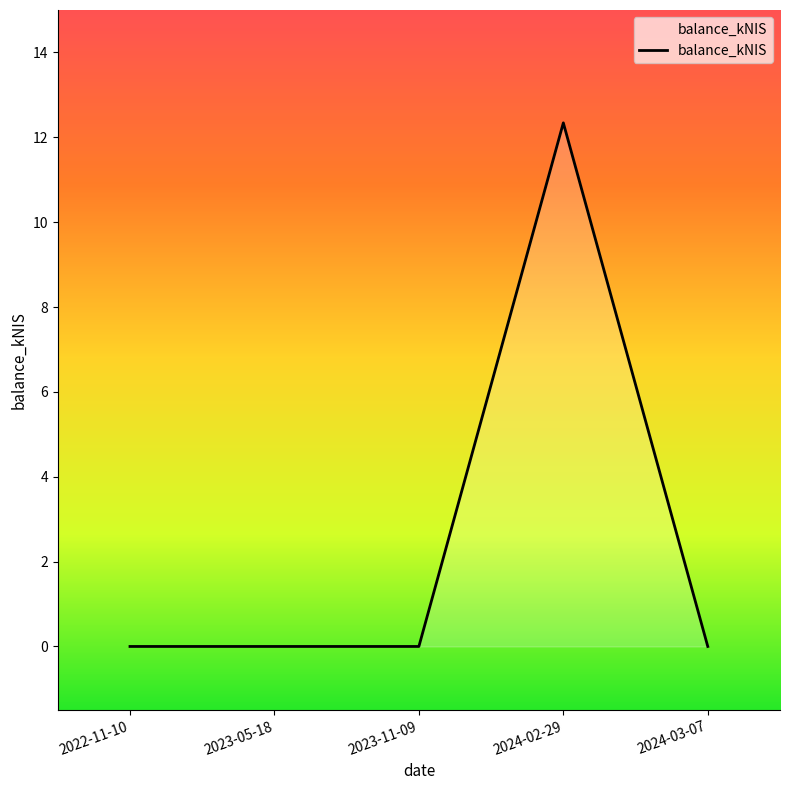

Reading right to left, transcribe all the data shown in this chart.

2024-03-07=0.0	2024-02-29=12.3	2023-11-09=0.0	2023-05-18=0.0	2022-11-10=0.0